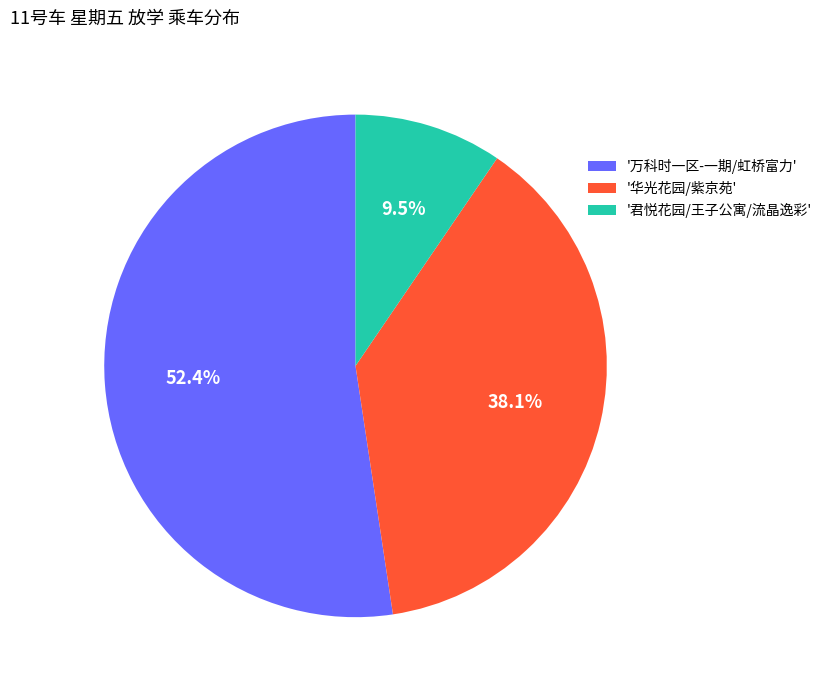

How many slices are in this pie chart?

3